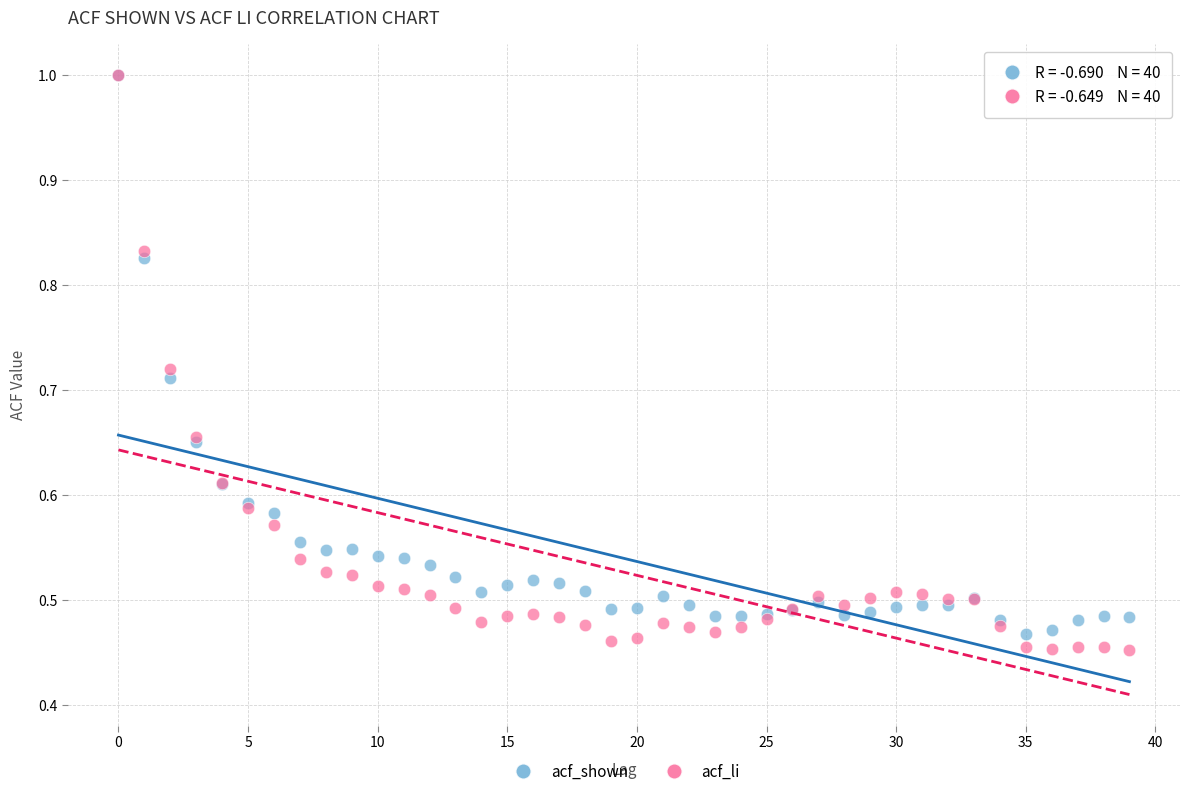

Which series has the largest Y range (max minus min)?

acf_li